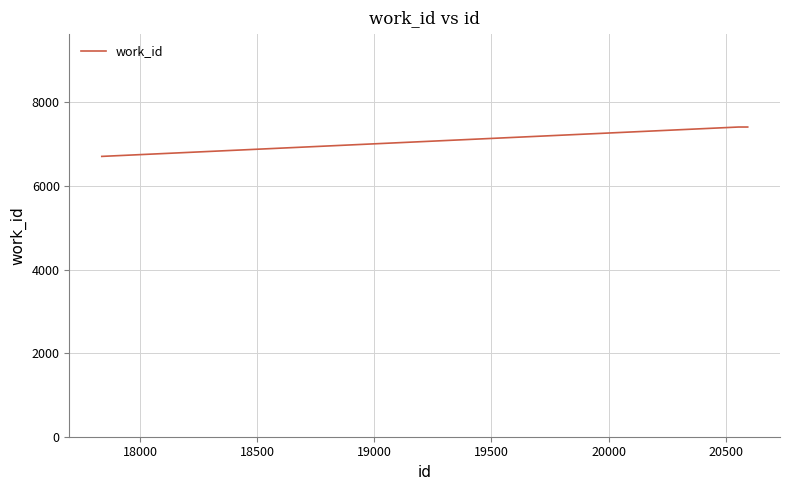

What is the minimum value shown in the chart?

6708